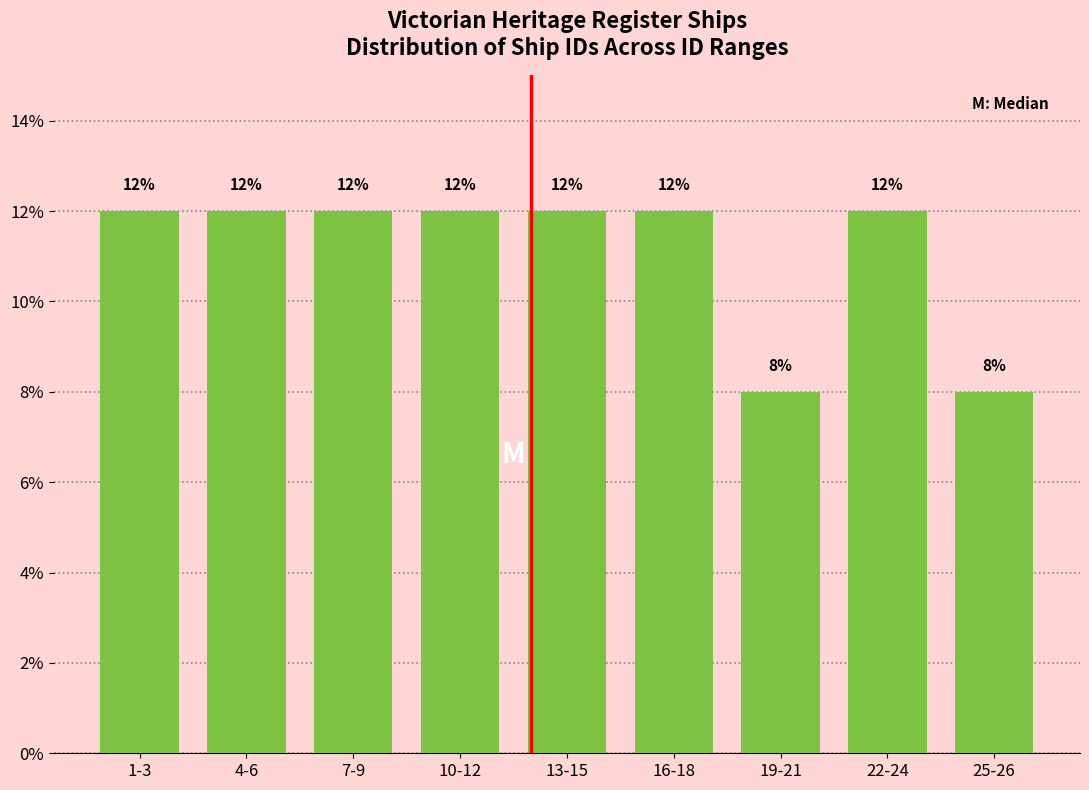

Reading left to right, what are all the values shown in this chart?

12	12	12	12	12	12	8	12	8